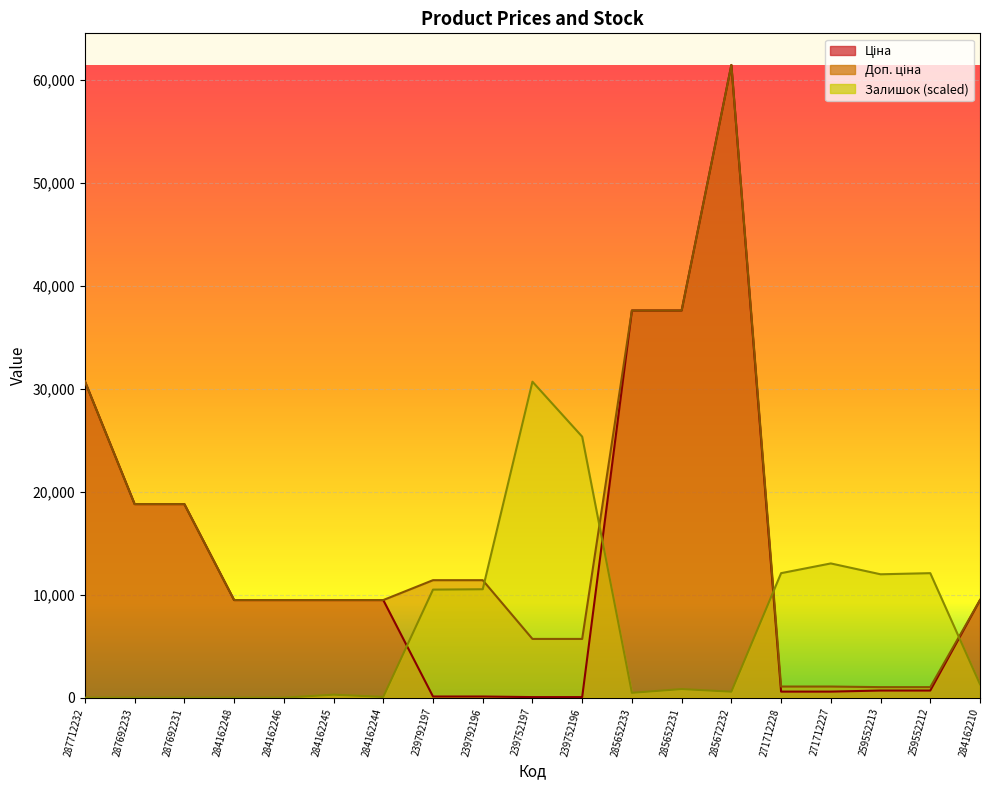

In Залишок, how many points are higher than both neighbors (excluding endpoints)?

5